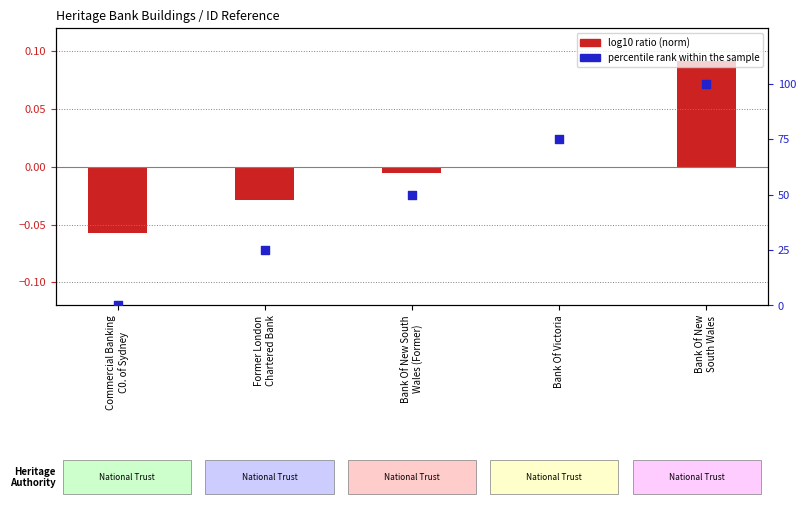

What is the total value across all series at Commercial Banking
C0. of Sydney?

-0.1